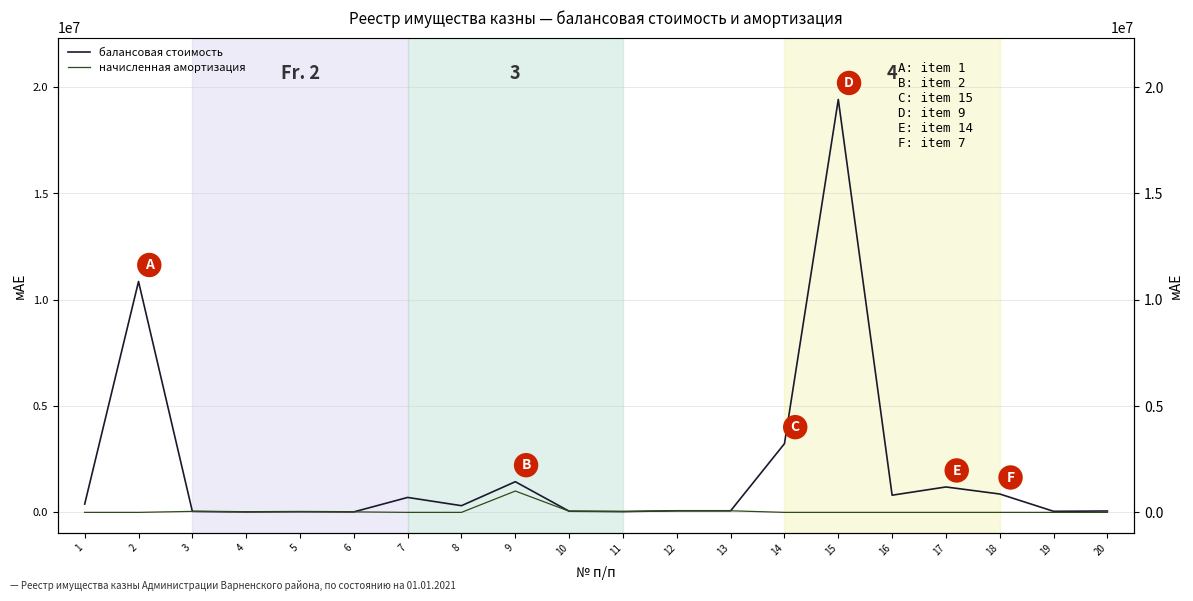

Which has a higher value, 14 or 7?

14